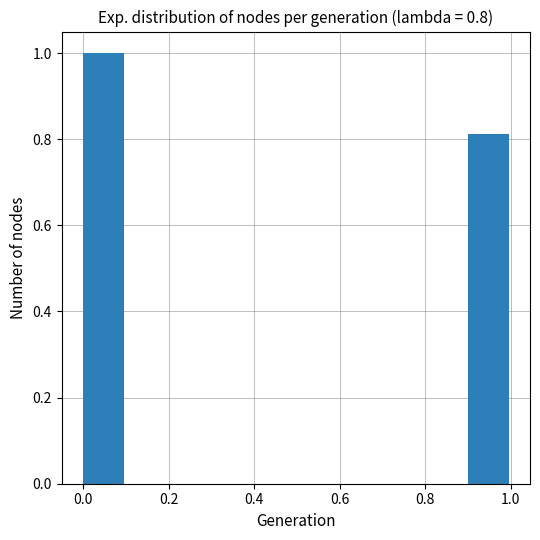

Reading left to right, list every bar in this chart as the range it spans on the x-axis followed by its height. The values are not printed on the chart, so give them approximately, as read against the axis.

0.0 to 0.1: 1.00
0.1 to 0.2: 0
0.2 to 0.3: 0
0.3 to 0.4: 0
0.4 to 0.5: 0
0.5 to 0.6: 0
0.6 to 0.7: 0
0.7 to 0.8: 0
0.8 to 0.9: 0
0.9 to 1.0: 0.82